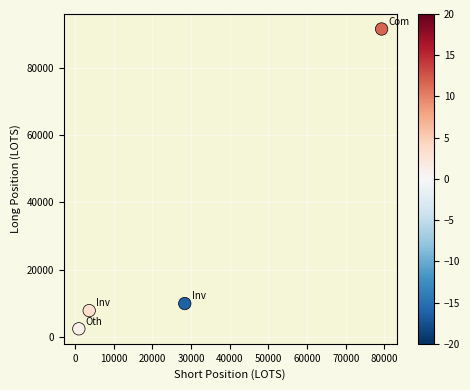

What is the range of Y values (max minus min)?

89100.5